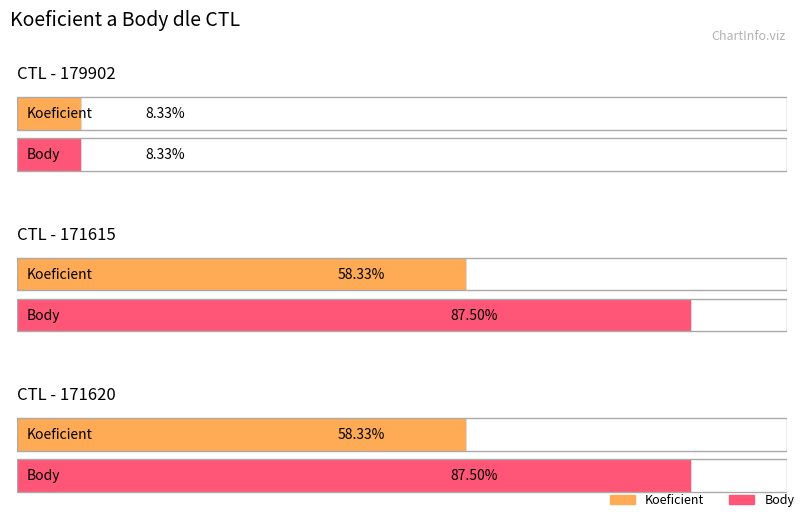

What are all the series names shown in the legend?

Koeficient, Body